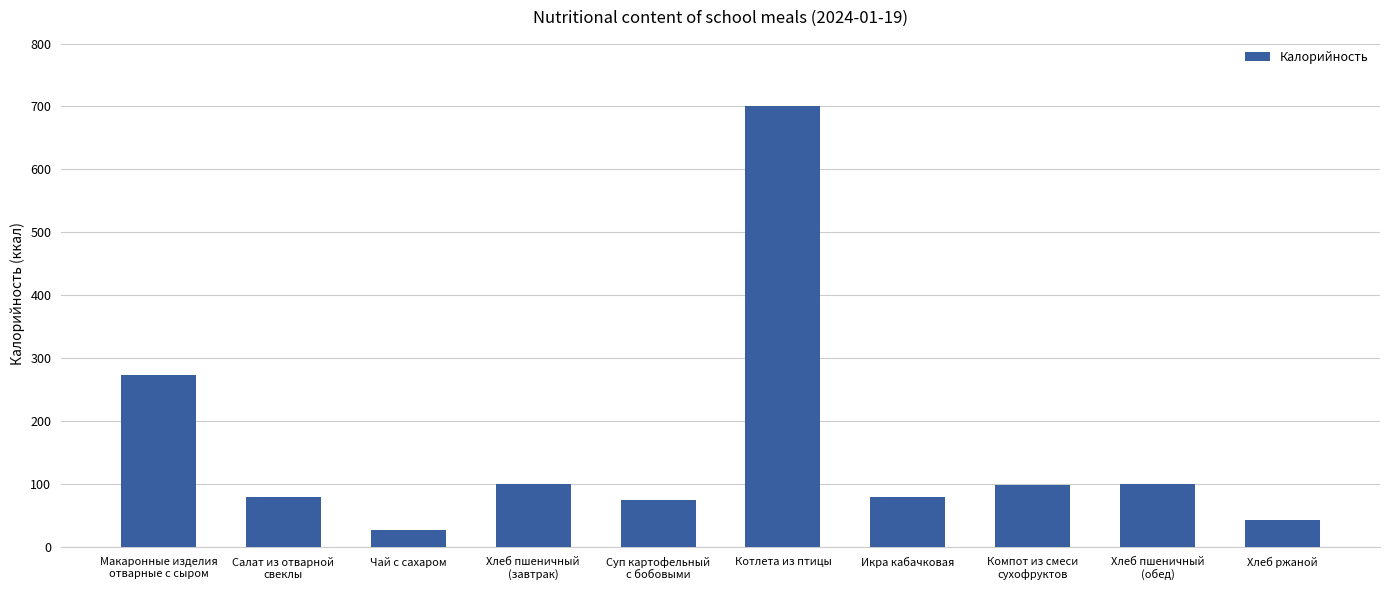

Is it true that the value at Суп картофельный
с бобовыми is 132.6?

False